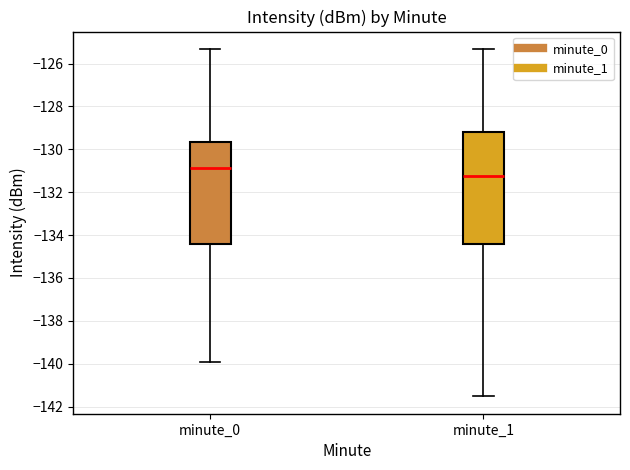

Reading left to right, read every box against the y-axis: the position of its median line, the range the box covers, and the ends of its whiskers. The values are not printed on the chart, so give them approximately, as read against the axis.

minute_0: median -130.8, box -134.4 to -129.6, whiskers -140.0 to -125.4
minute_1: median -131.2, box -134.4 to -129.2, whiskers -141.6 to -125.4